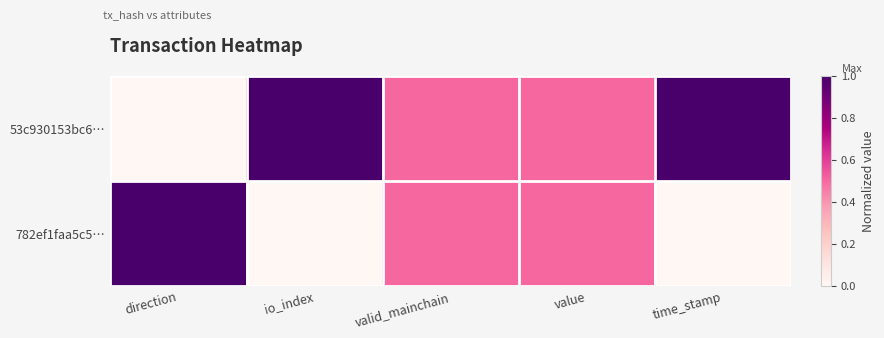

At which category does the chart reach its minimum across all series?

direction